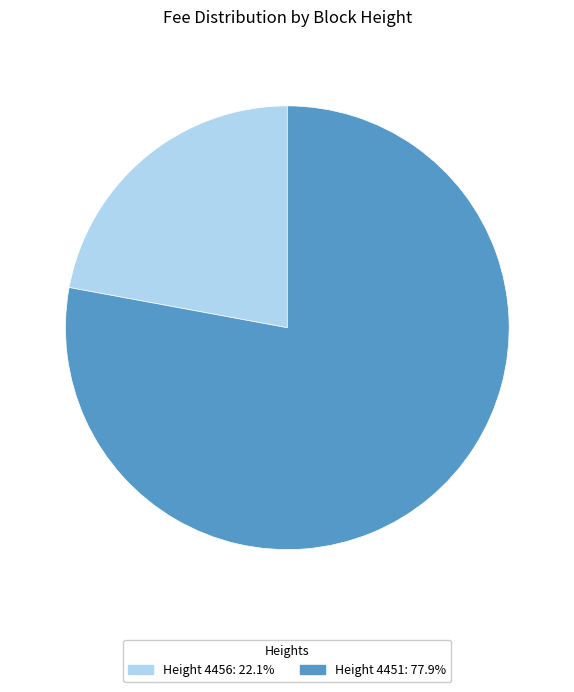

Combined, do Height 4456: 22.1% and Height 4451: 77.9% account for over 50%?

Yes